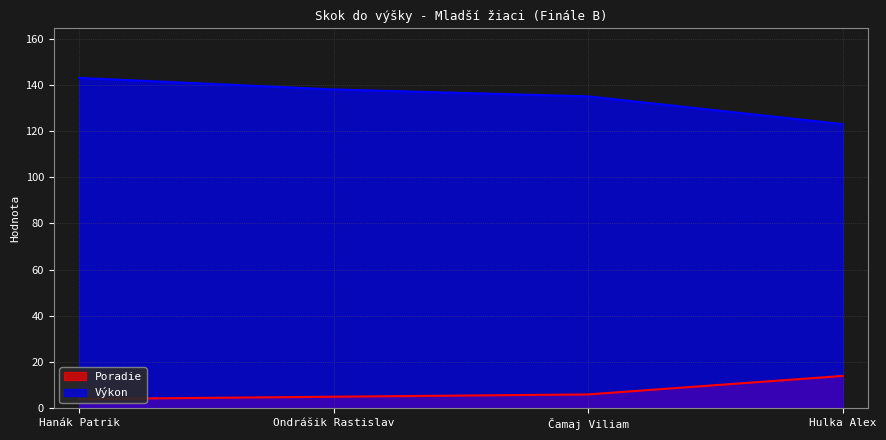

Which series has the largest total across all categories?

Výkon